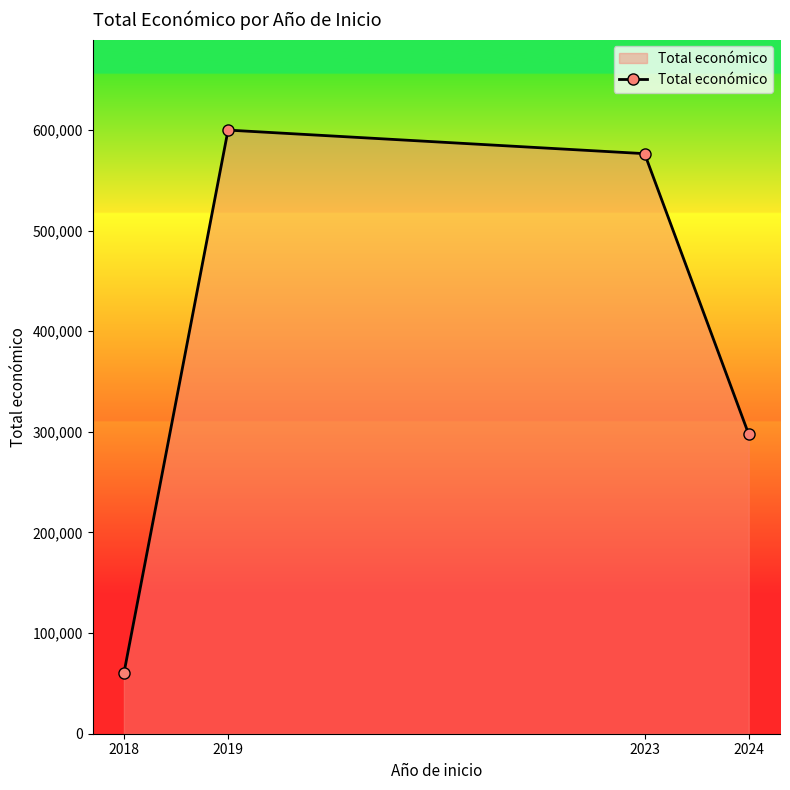

What is the difference between the second highest and second lowest values?

279027